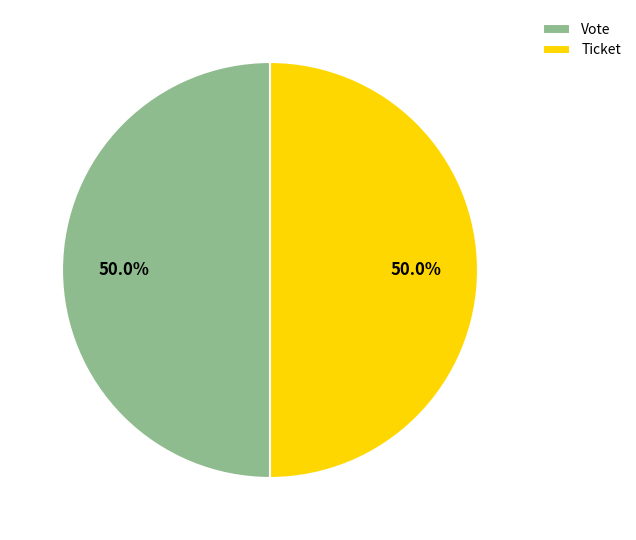

What is the ratio of the value at Ticket to the value at Vote?

1.0